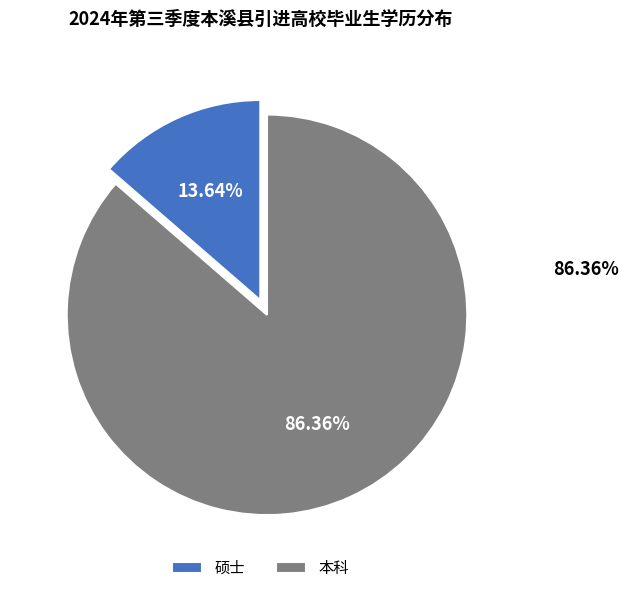

Approximately how many times larger is the value at 硕士 compared to 本科?

0.2